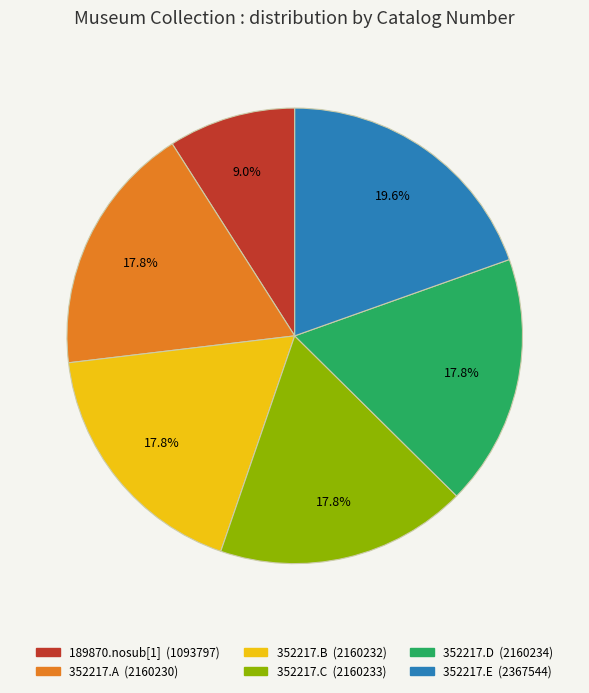

Which category has the biggest portion of the pie?

352217.E